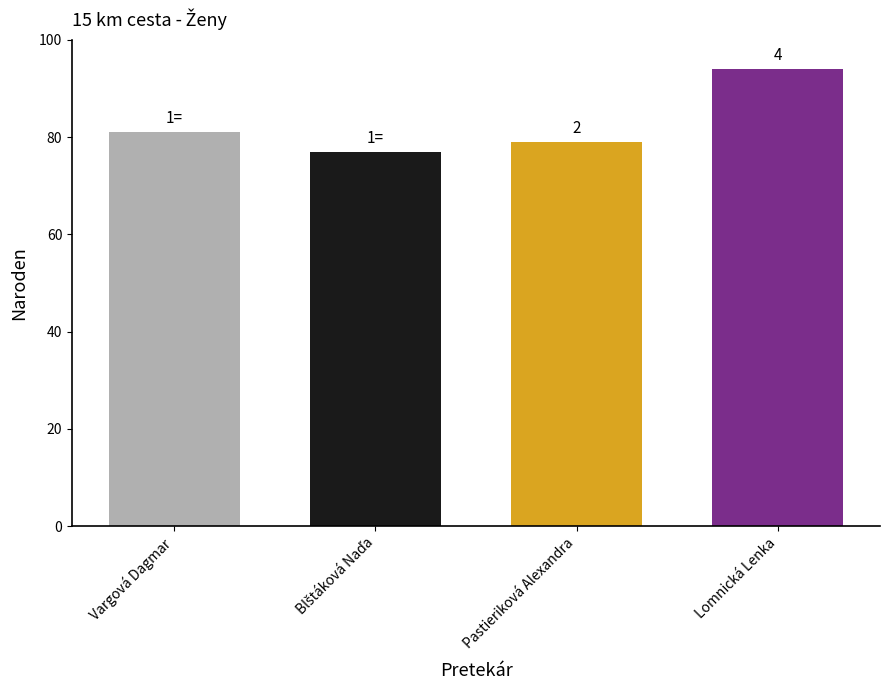

What position from the left is Pastieriková Alexandra?

3